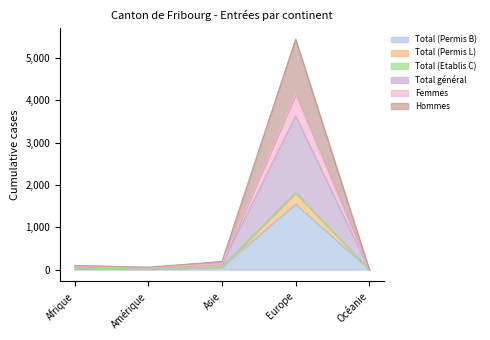

At which label does Total (Permis B) reach its peak?

Europe